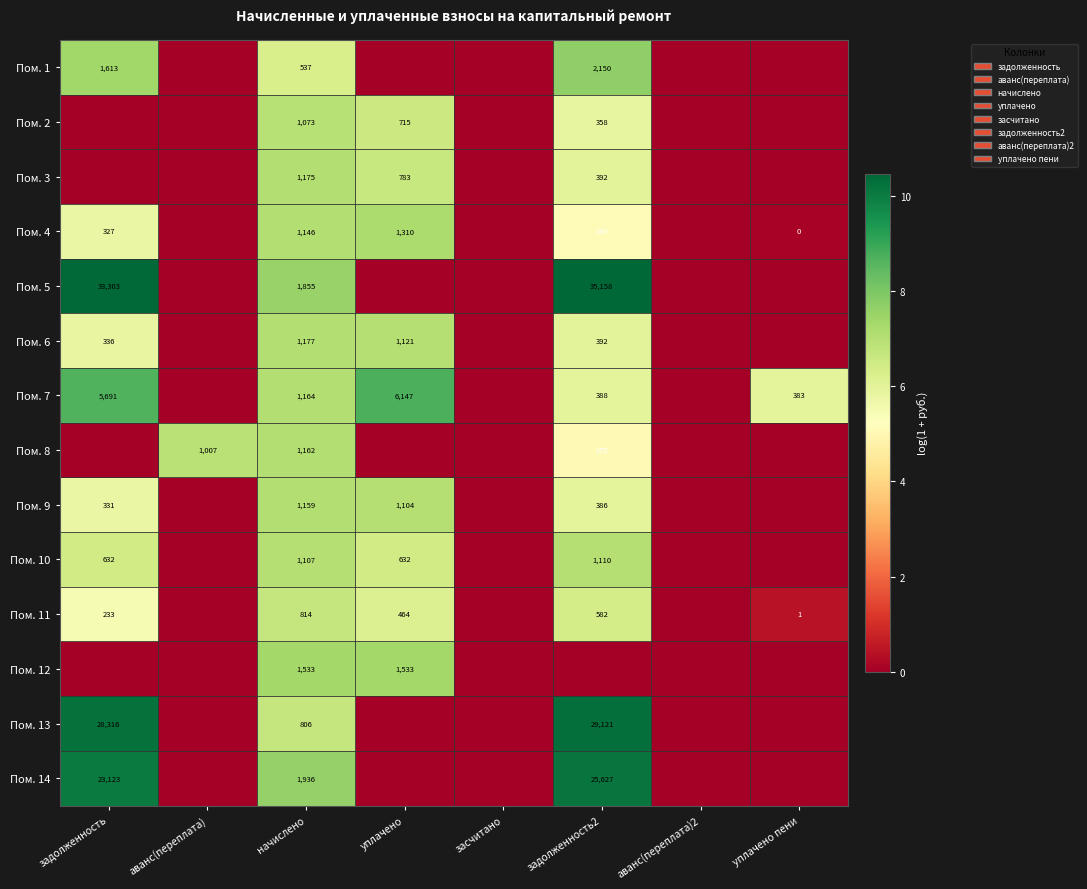

How many distinct data groups are displayed?

14